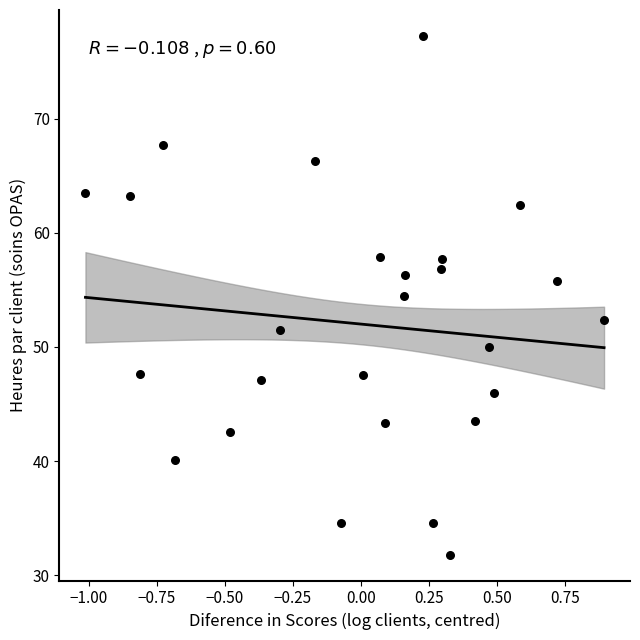

What is the range of Y values (max minus min)?

45.4